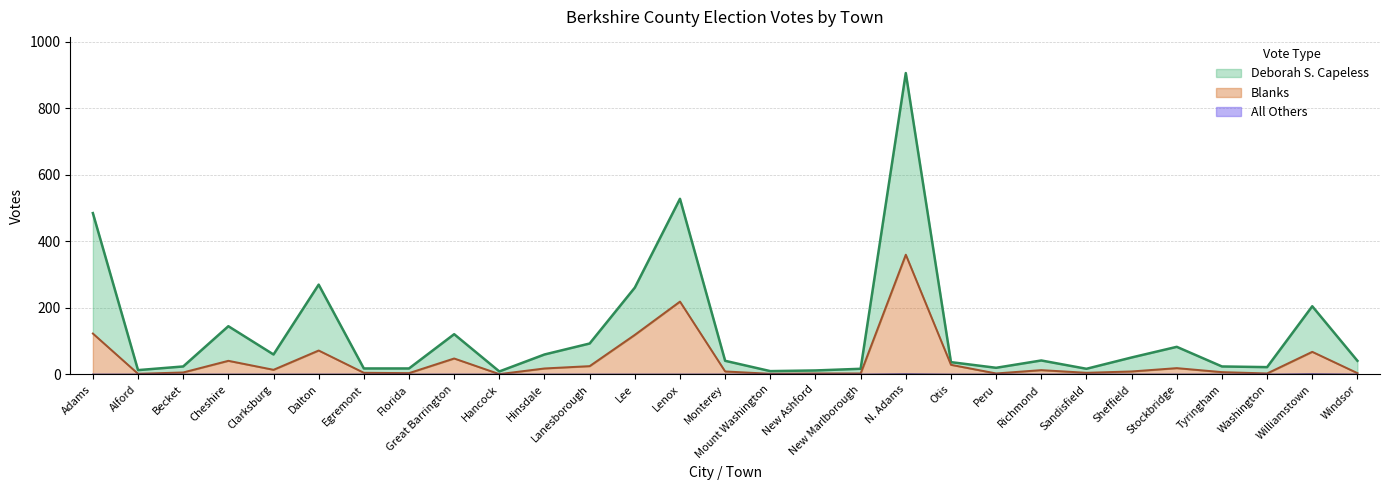

True or false: All Others and Blanks cross at least once.

False